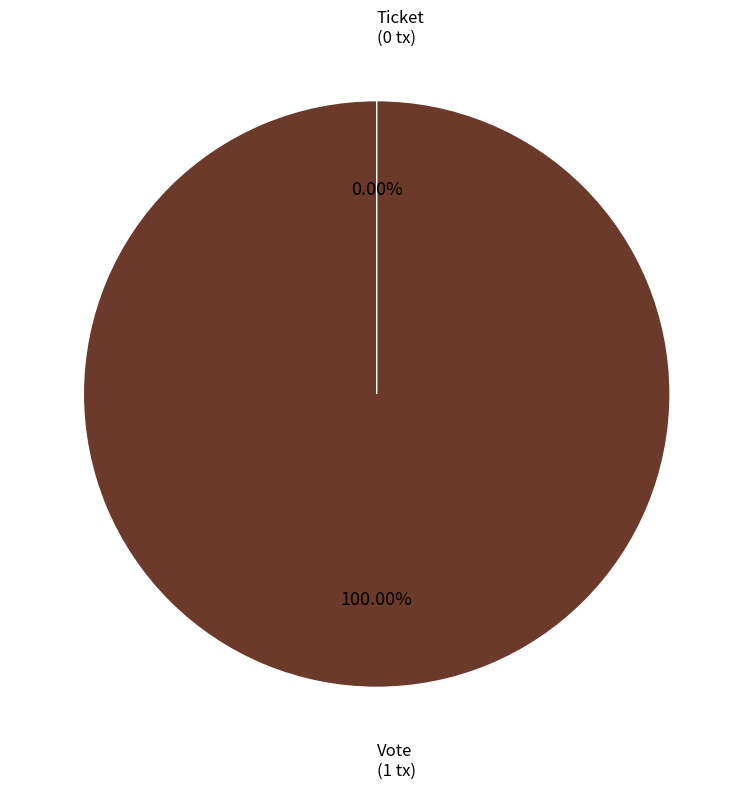

What is the change in value from Vote to Ticket?

-1